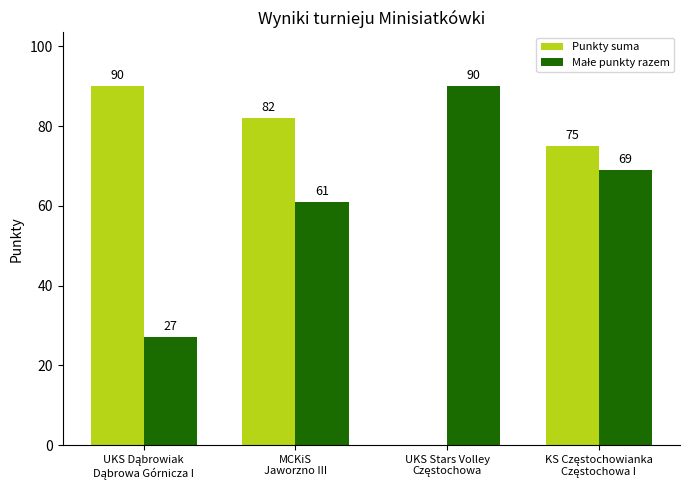

What is the greatest value displayed?

90